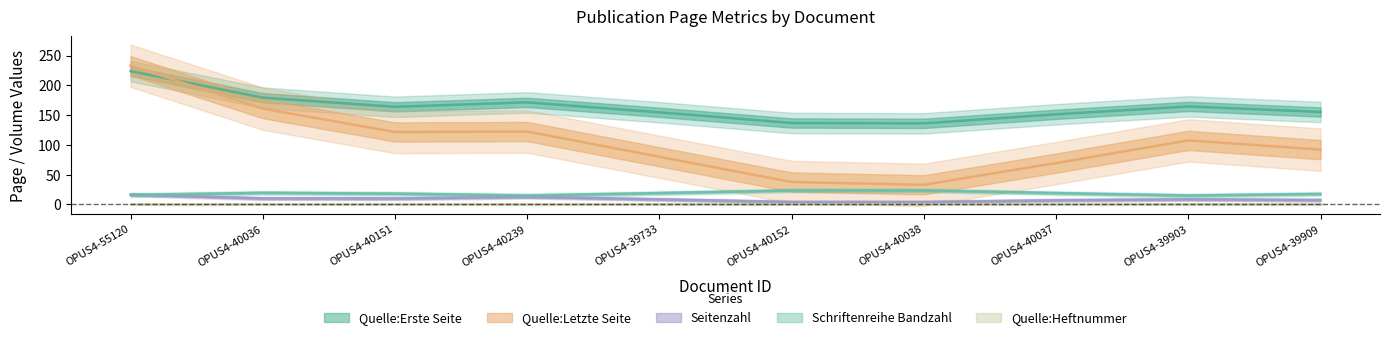

List the series in order of their peak value, lowest first.

Quelle:Heftnummer, Schriftenreihe Bandzahl, Seitenzahl, Quelle:Erste Seite, Quelle:Letzte Seite